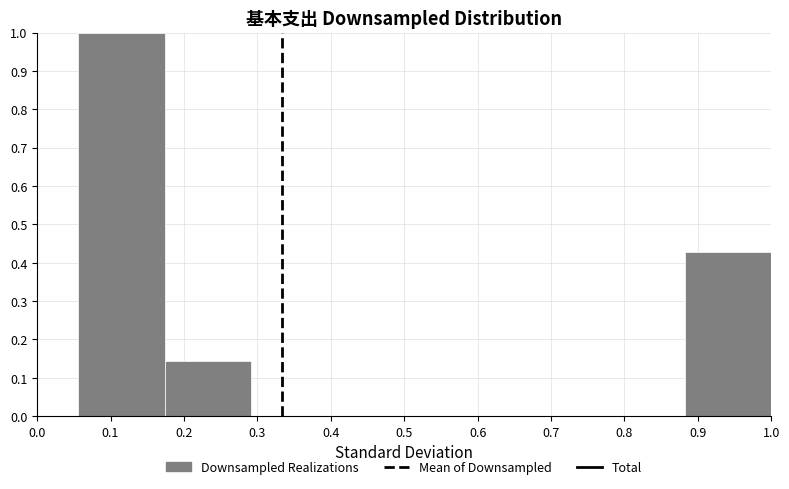

Reading left to right, list every bar in this chart as the range it spans on the x-axis followed by its height. Neither the bar edges nor the heights are printed on the chart, so give them approximately, as read against the axes.

0.06 to 0.17: 1.00
0.17 to 0.29: 0.14
0.29 to 0.41: 0
0.41 to 0.53: 0
0.53 to 0.65: 0
0.65 to 0.76: 0
0.76 to 0.88: 0
0.88 to 1.00: 0.43